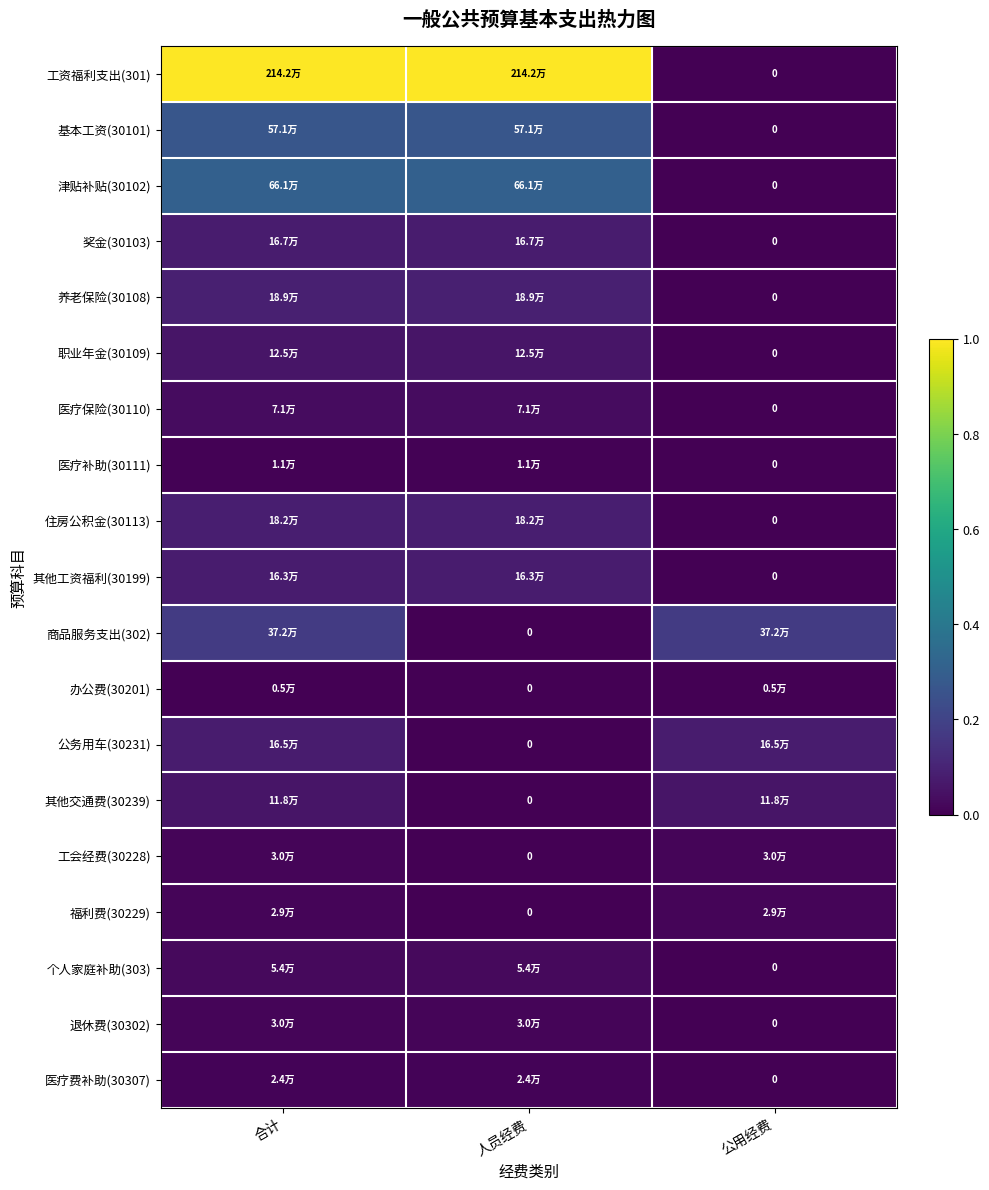

How many categories are shown in the chart?

3